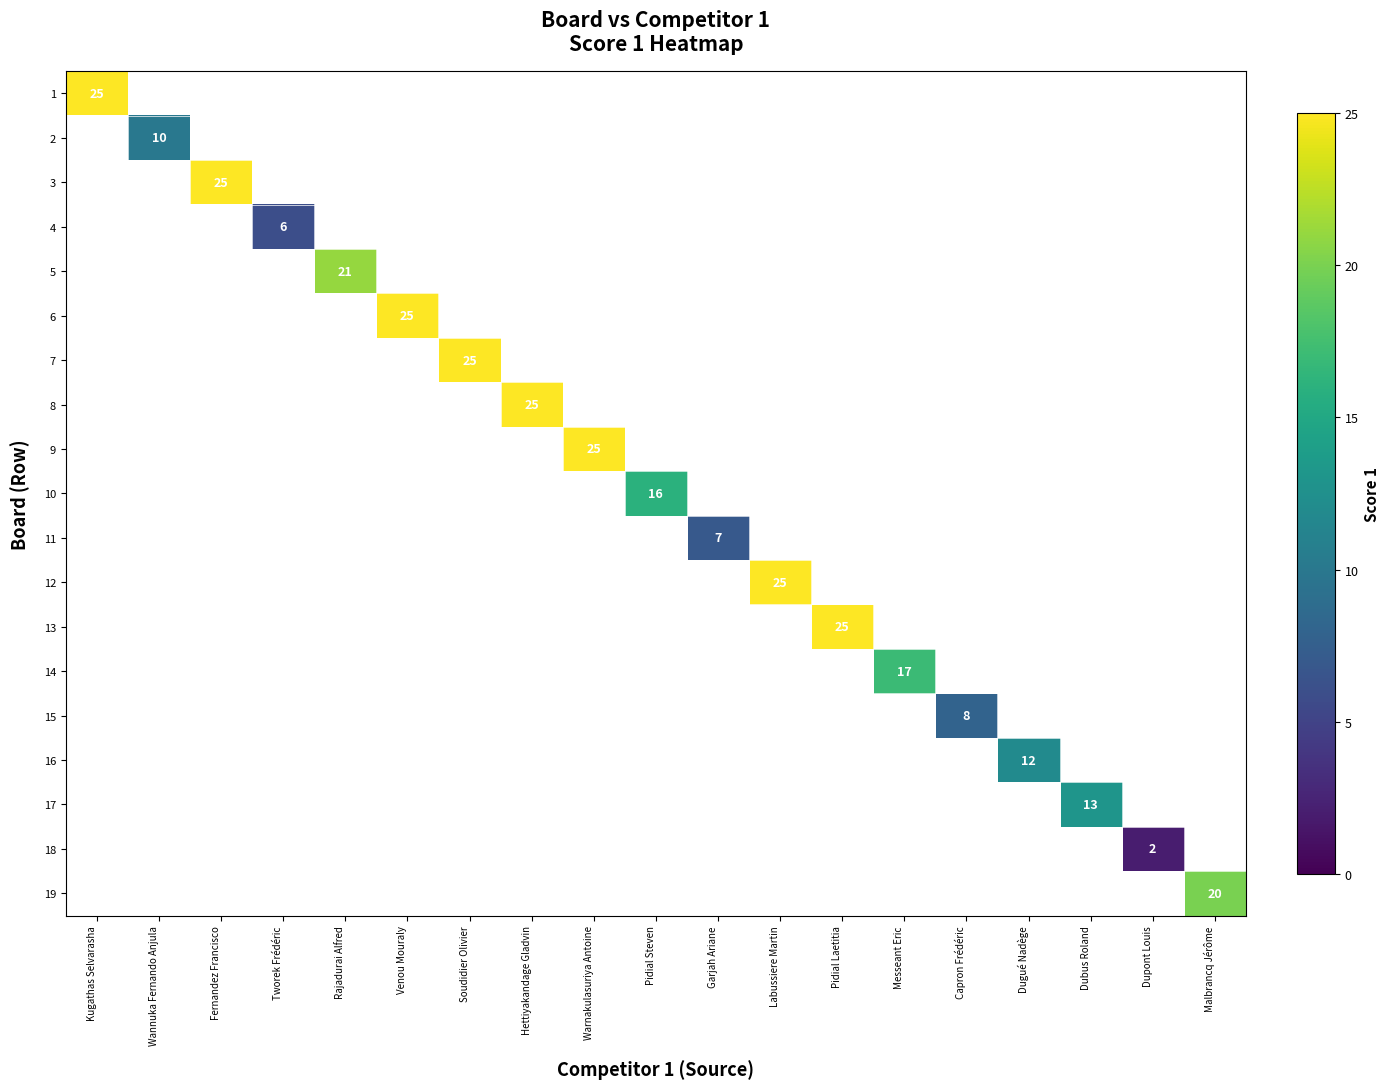

How many categories are shown in the chart?

19